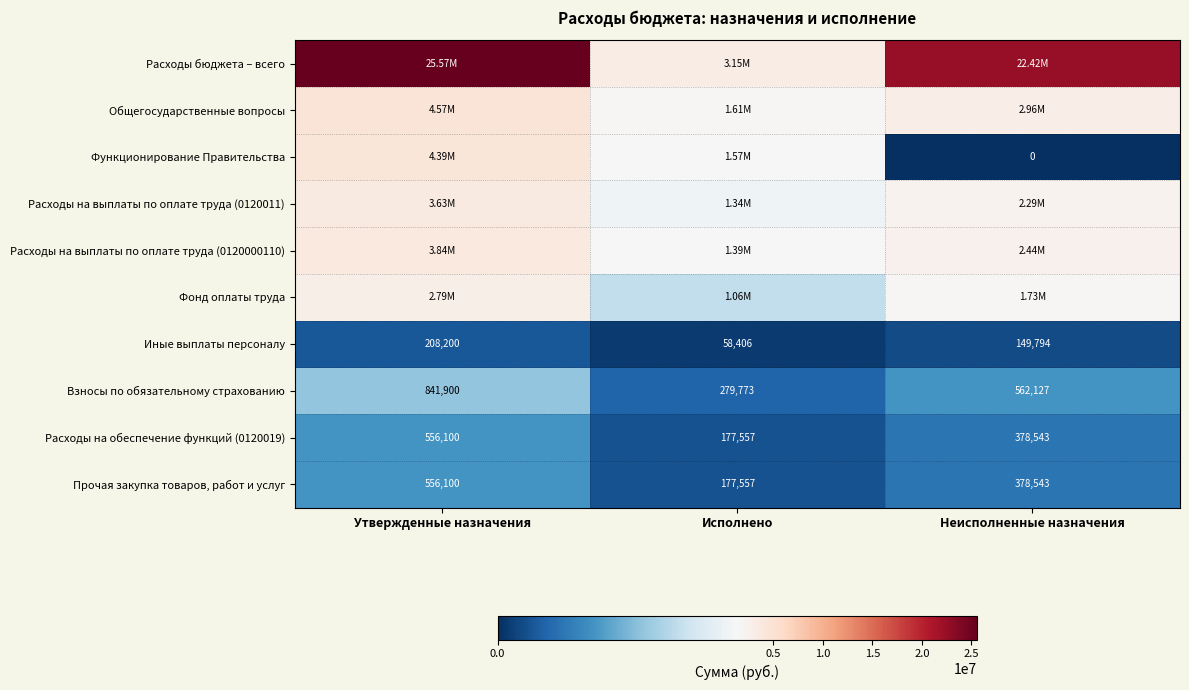

Between Утвержденные назначения and Неисполненные назначения, which is larger?

Утвержденные назначения